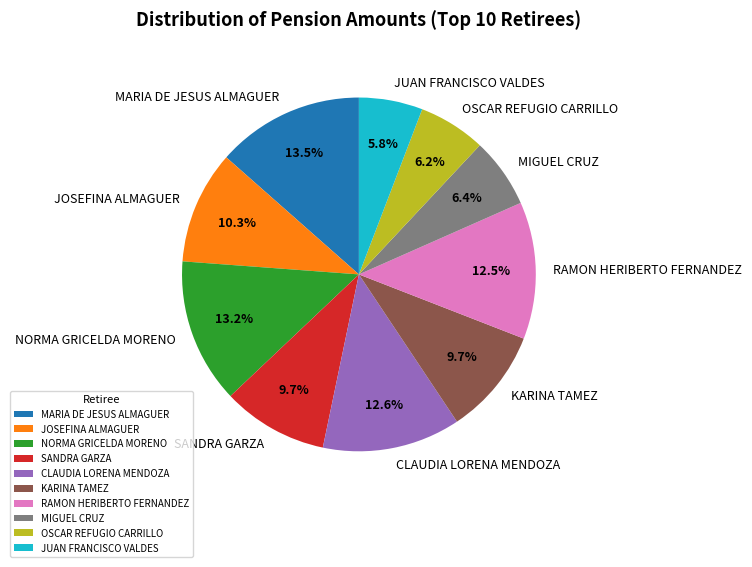

True or false: JUAN FRANCISCO VALDES accounts for 6% of the total.

True